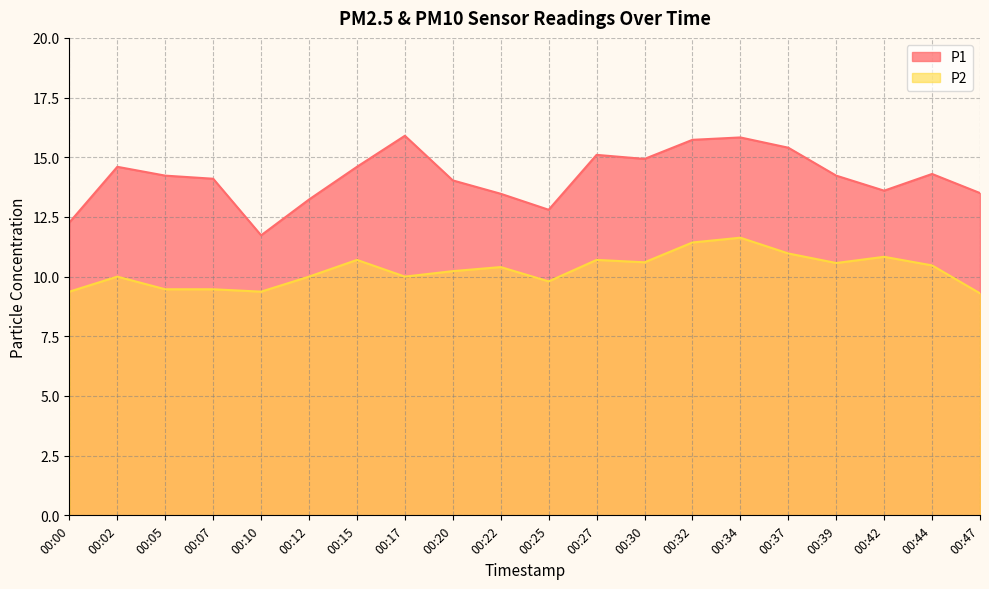

What is the value of the P1 point at the 14th from the left?

15.7